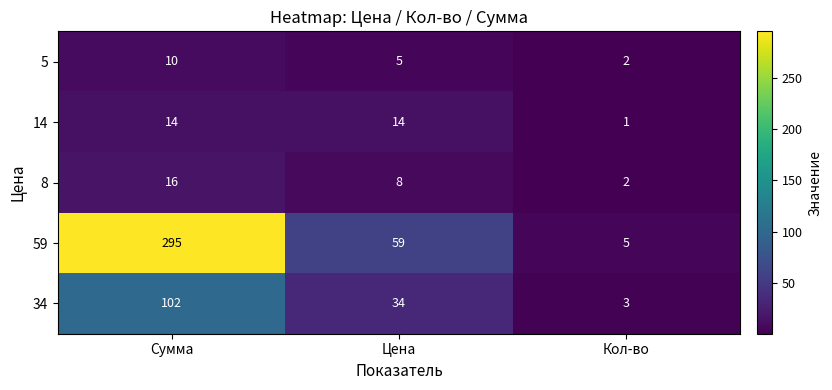

What is the difference between the second highest and minimum values in the 5 series?

3